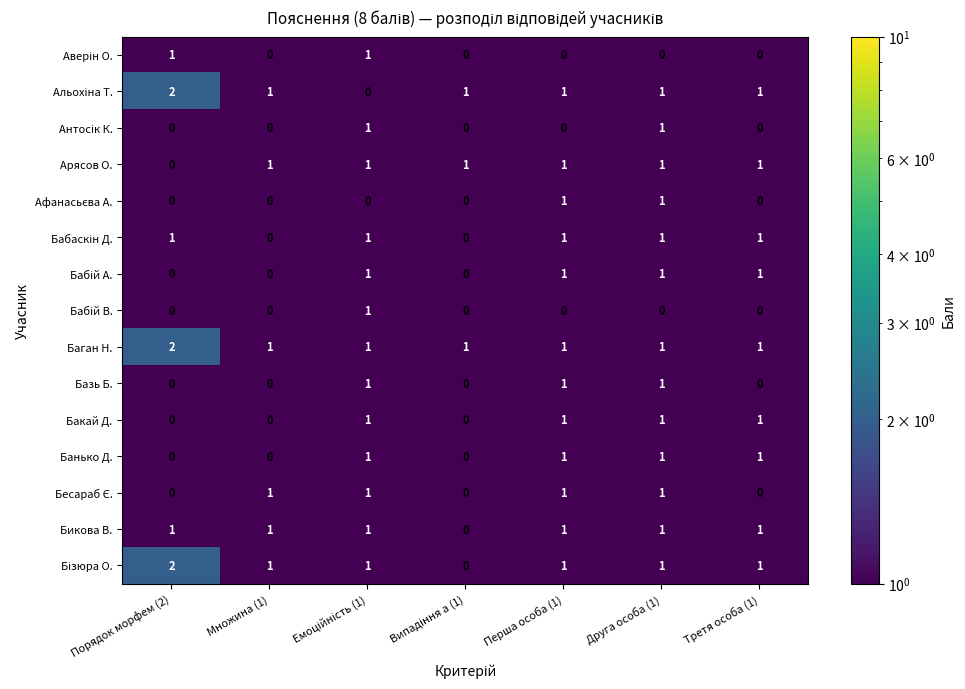

At which category does the chart reach its peak across all series?

Порядок морфем (2)